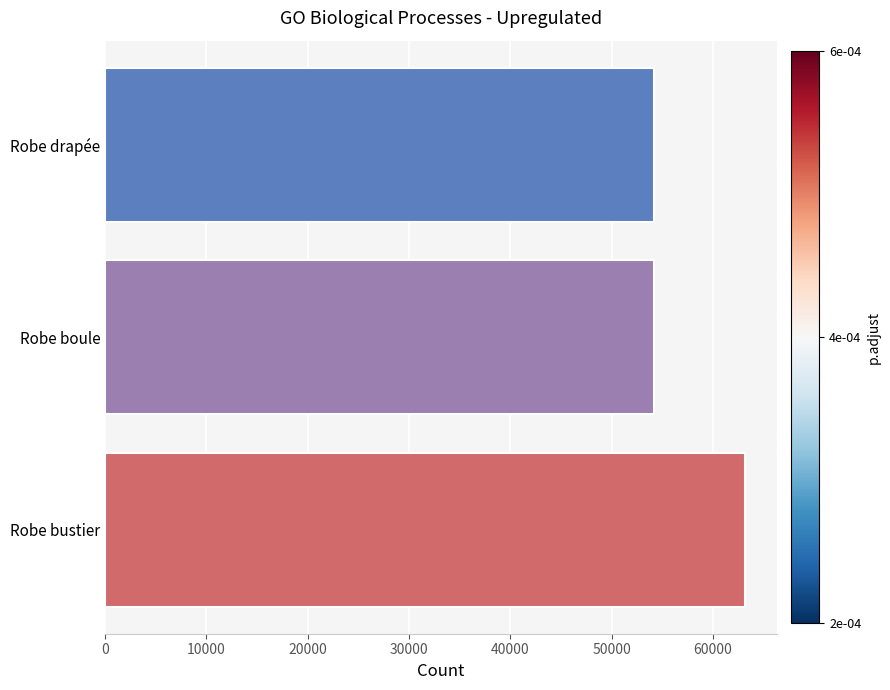

The chart shows a value of 24429 at Robe bustier. True or false?

False